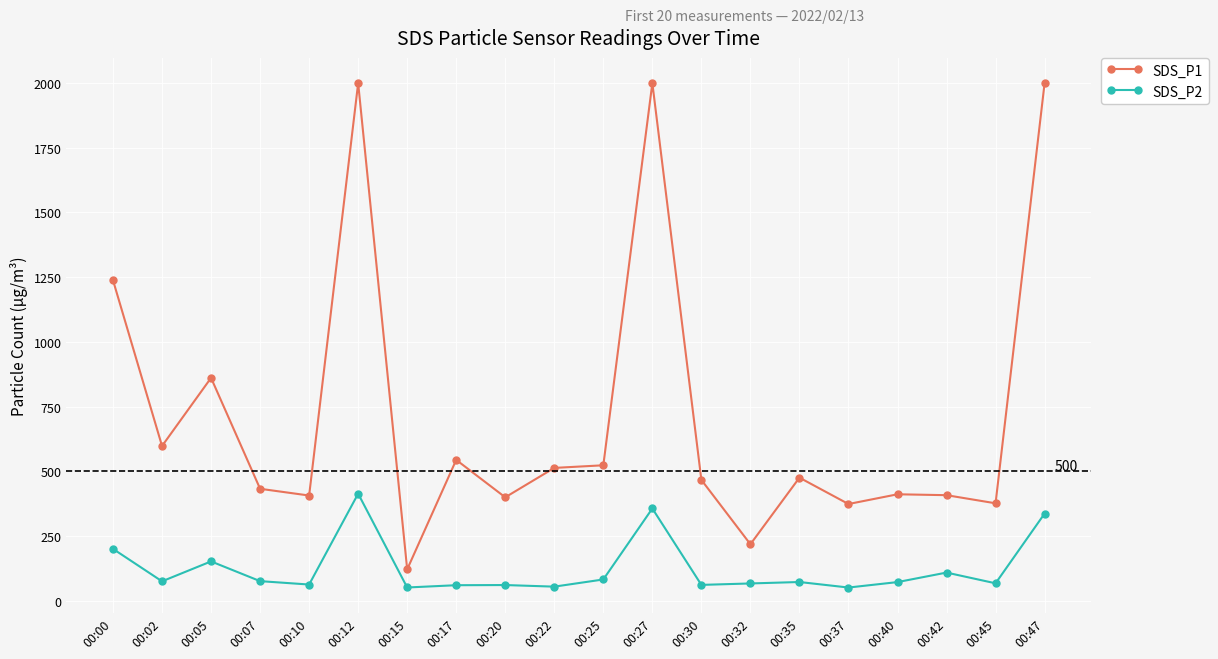

Is it true that SDS_P1 equals 570.2 at 00:10?

False